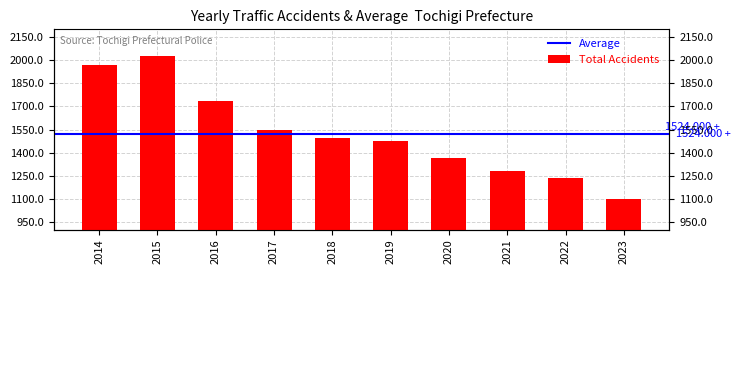

What is the sum of the values at 2014 and 2017?

3514